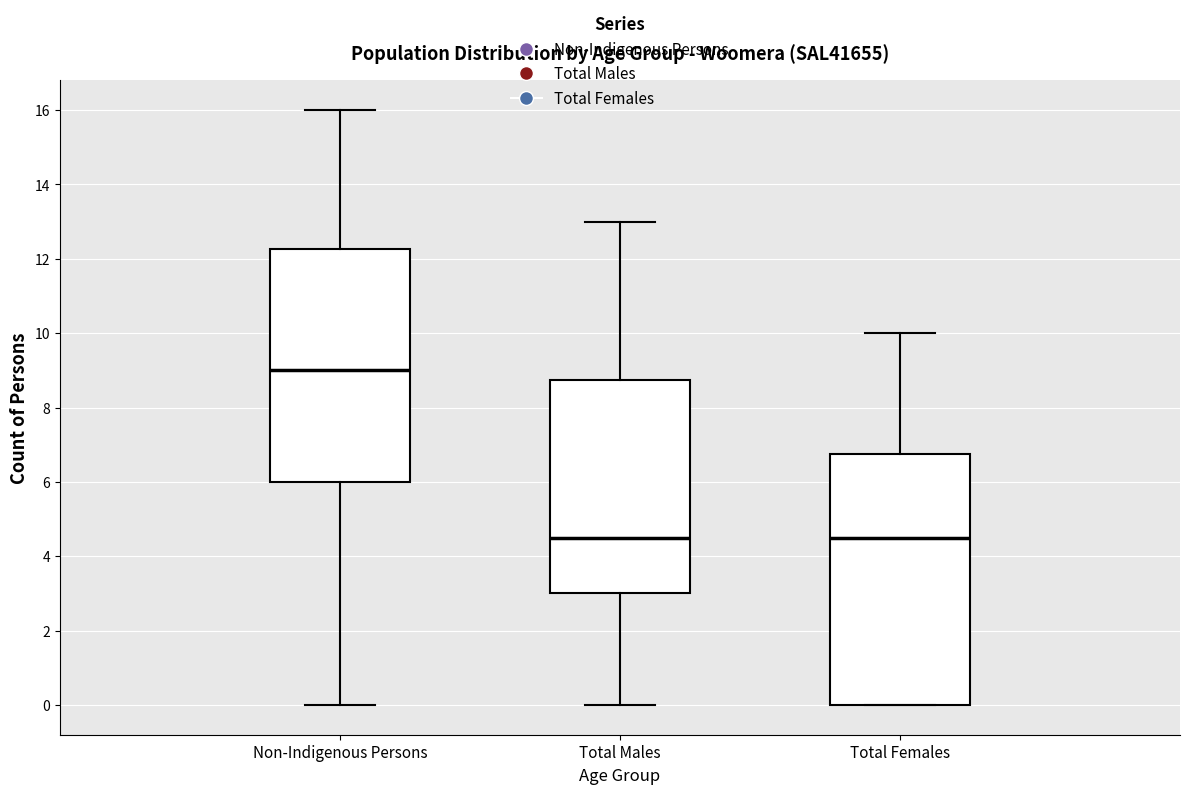

Where does the lower whisker of the box for Non-Indigenous Persons end on the y-axis? The values are not printed on the chart, so give them approximately, as read against the axis.

0.0